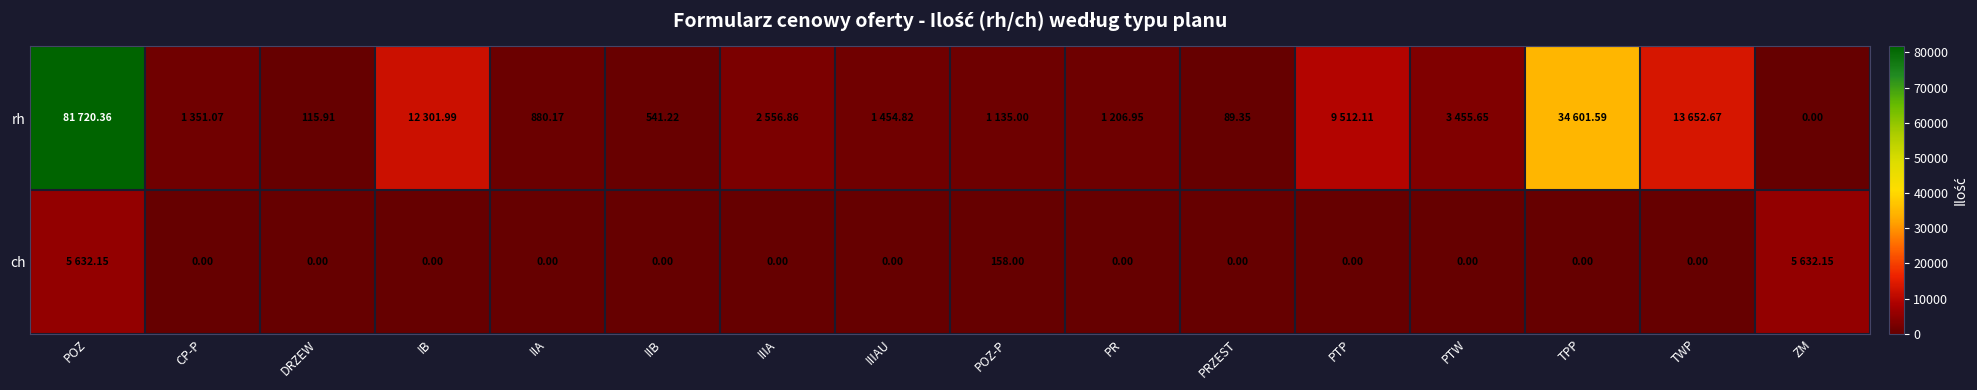

Between DRZEW and PRZEST, which series saw the biggest shift?

rh